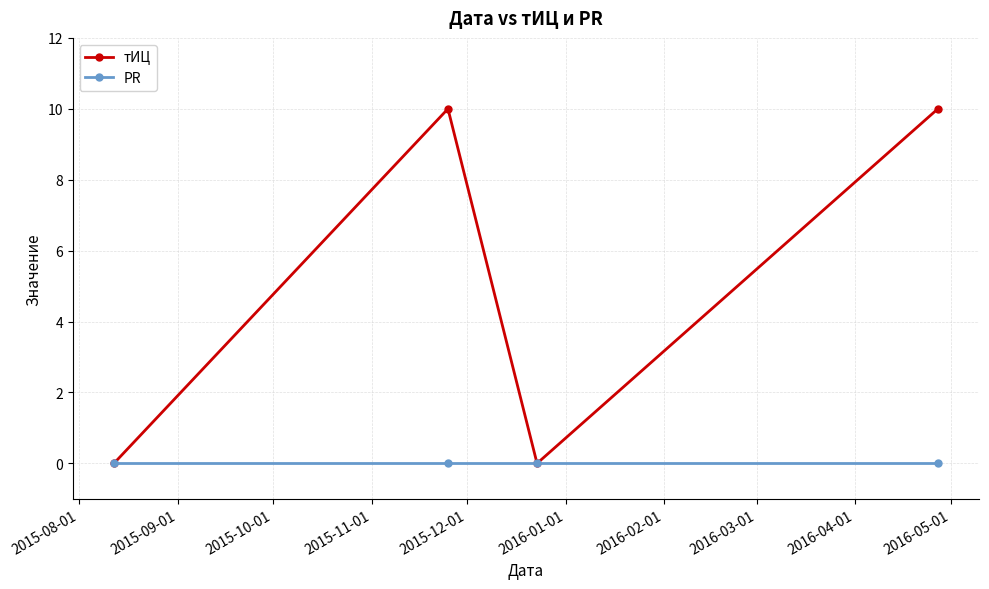

Which series has the widest spread of values?

тИЦ